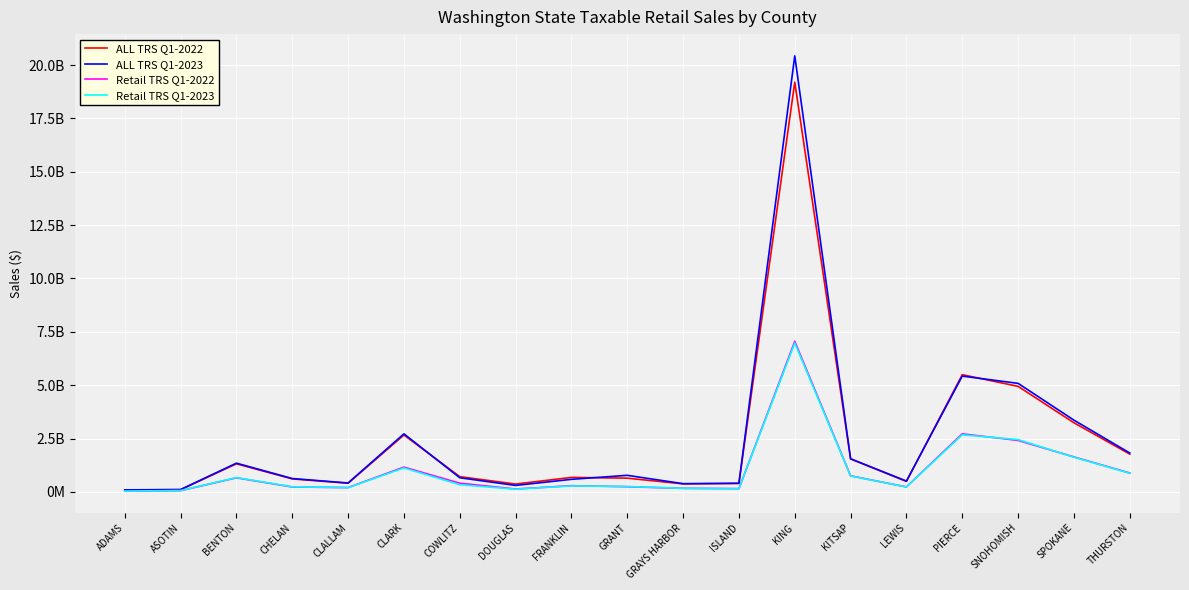

True or false: Retail TRS Q1-2023 and ALL TRS Q1-2022 cross at least once.

False